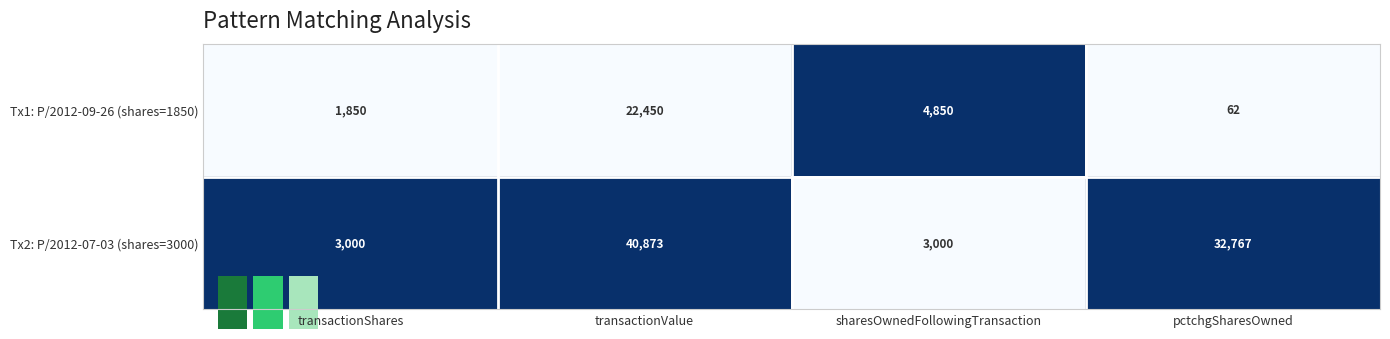

Rank the series by their maximum value, from highest to lowest.

Tx2: P/2012-07-03 (shares=3000), Tx1: P/2012-09-26 (shares=1850)